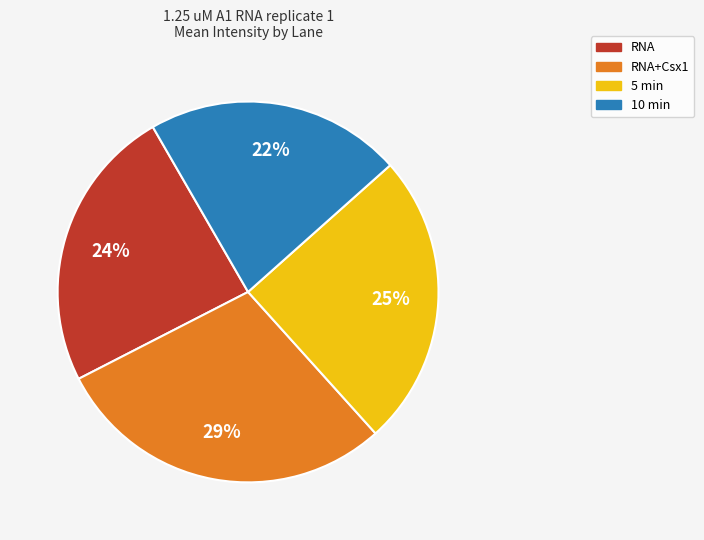

Is there a majority slice in this chart?

No